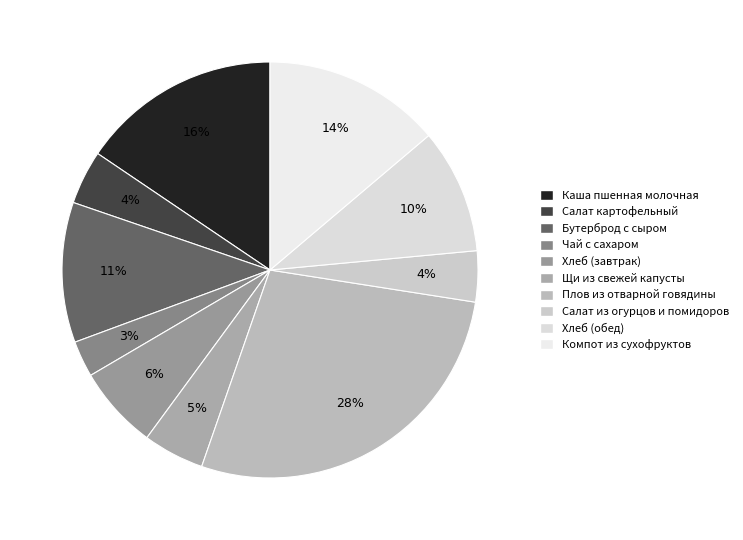

To the nearest percent, what is the combined percentage of Салат картофельный and Бутерброд с сыром?

15%